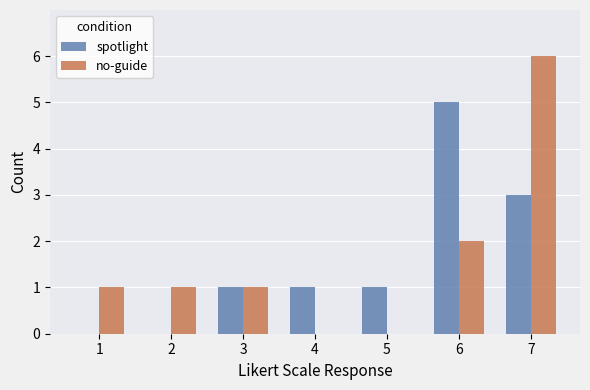

The value of spotlight at 1 is -3. True or false?

False